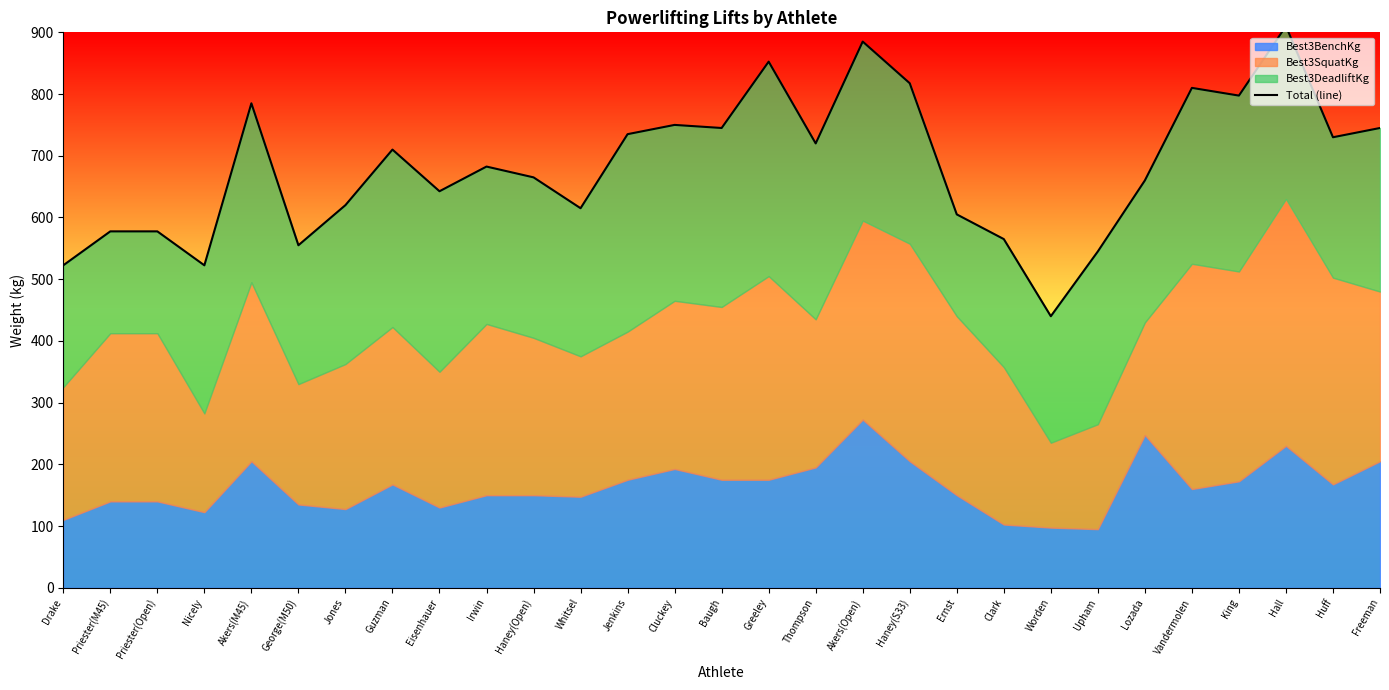

What position from the right is Upham?

7